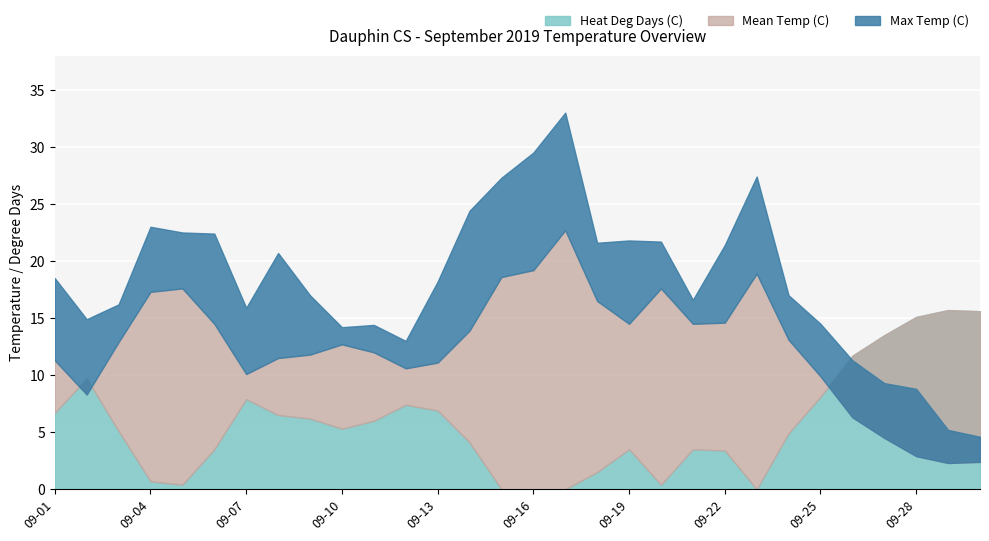

What are all the series names shown in the legend?

Max Temp (C), Mean Temp (C), Heat Deg Days (C)